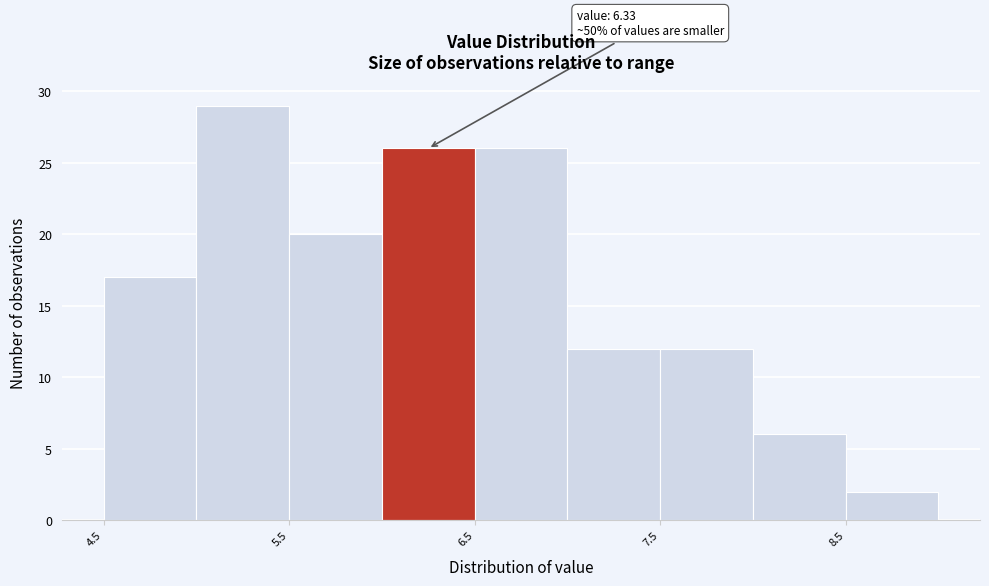

Over which range of the x-axis is the bar tallest?

5.0 to 5.5